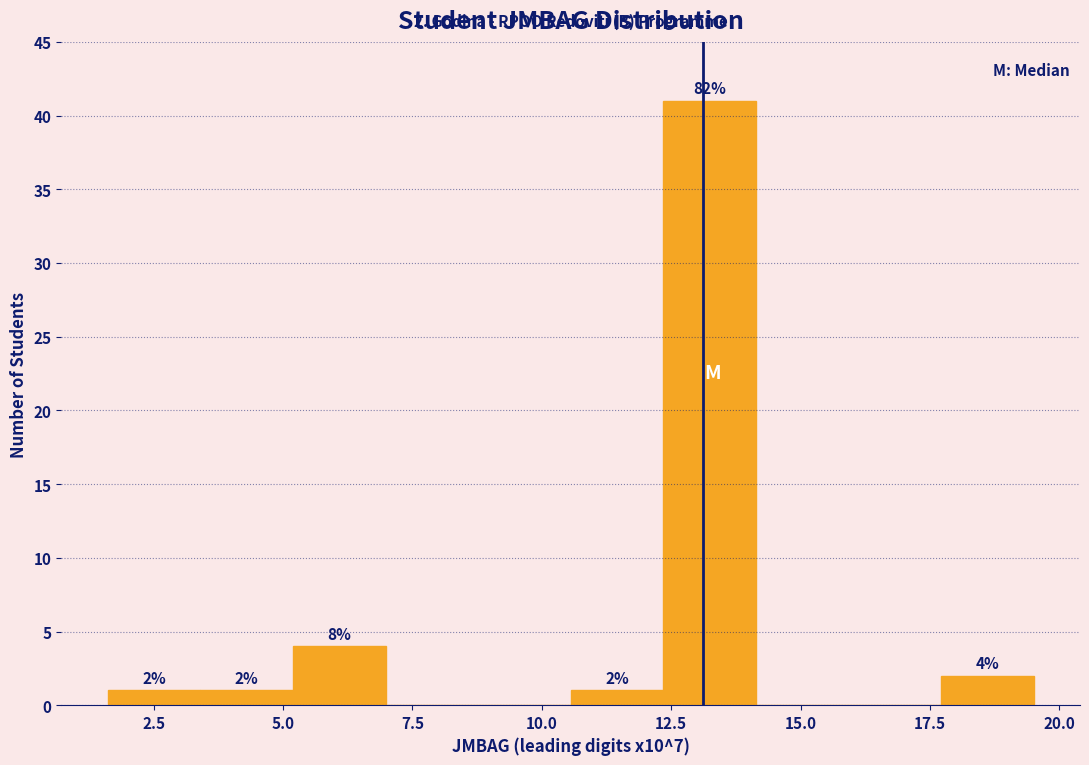

Around what value on the x-axis is the tallest bar? Give the approximate position of its centre, as read against the axis.

13.0